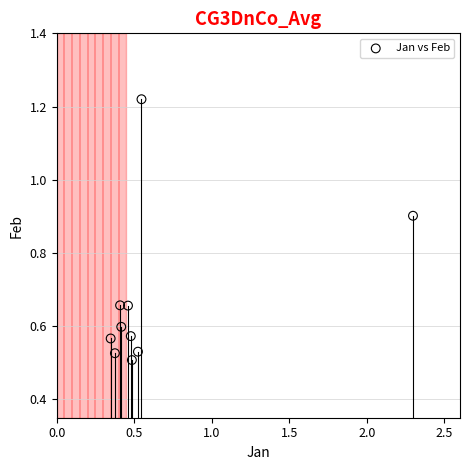

What is the range of X values (max minus min)?

1.9